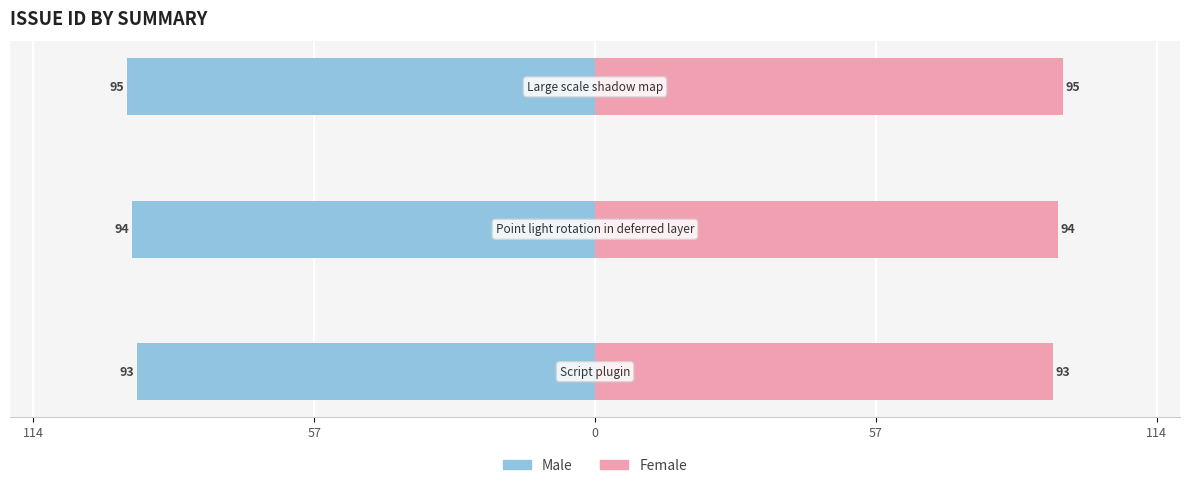

Between 114 and 0, which is larger?

114